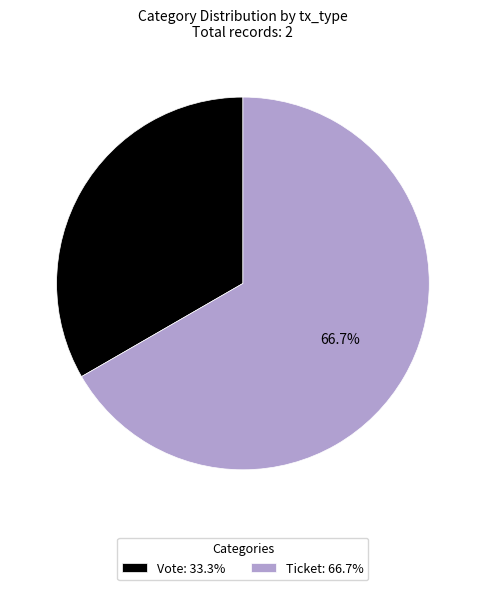

Does any single category account for the majority?

Yes